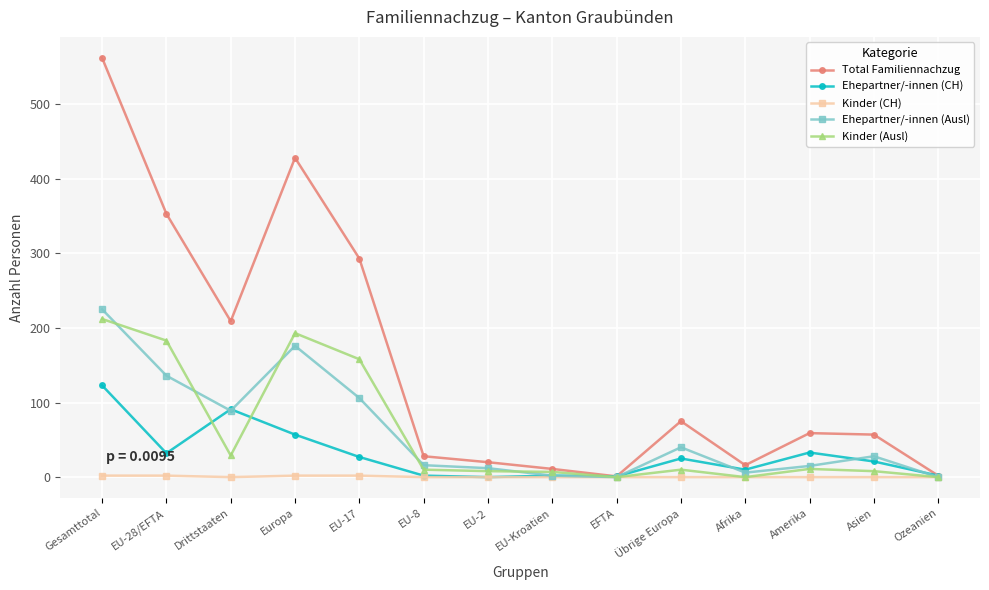

True or false: Kinder (Ausl) has a value of 105 at EFTA.

False